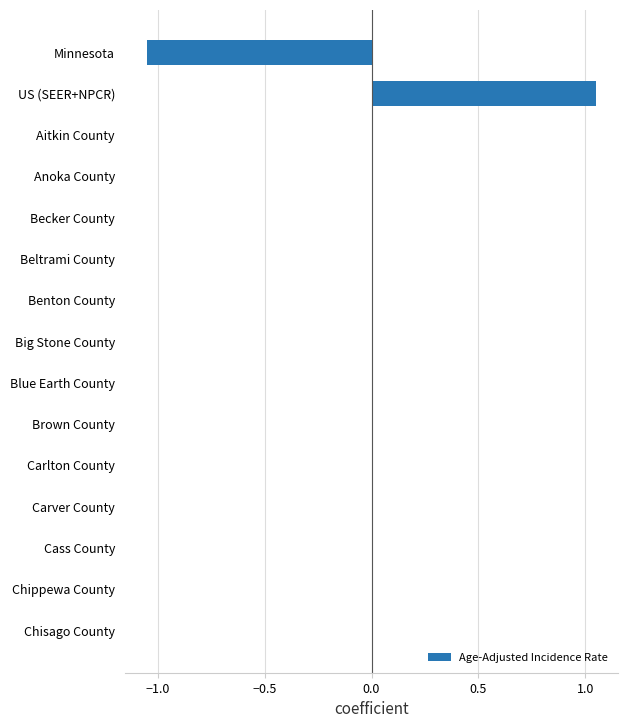

How many distinct data groups are displayed?

1